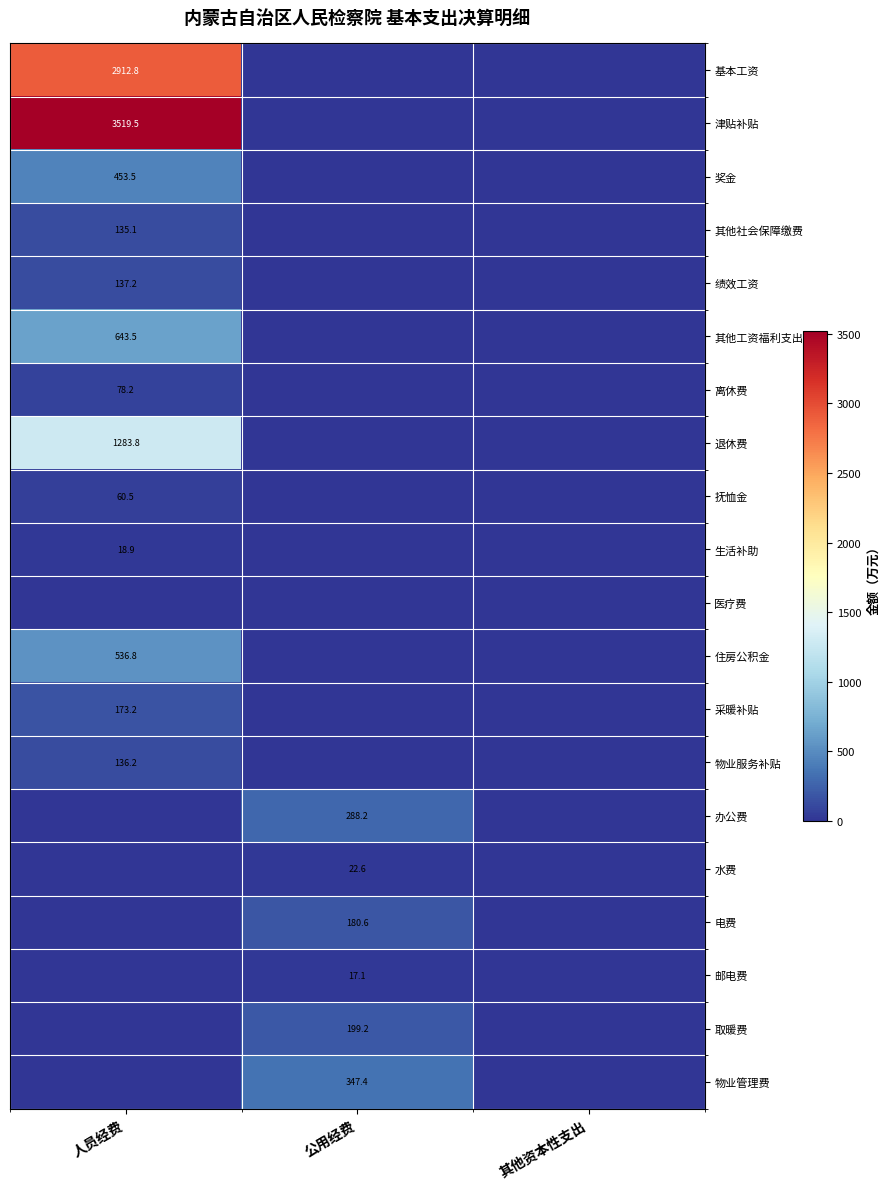

True or false: 绩效工资 has a value of 222.3 at 人员经费.

False